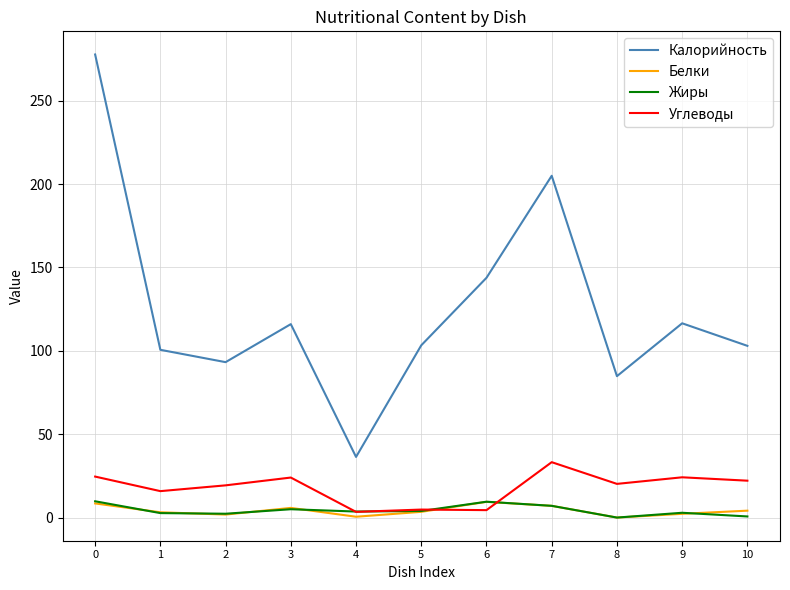

At how many categories does at least one series exceed 238?

1